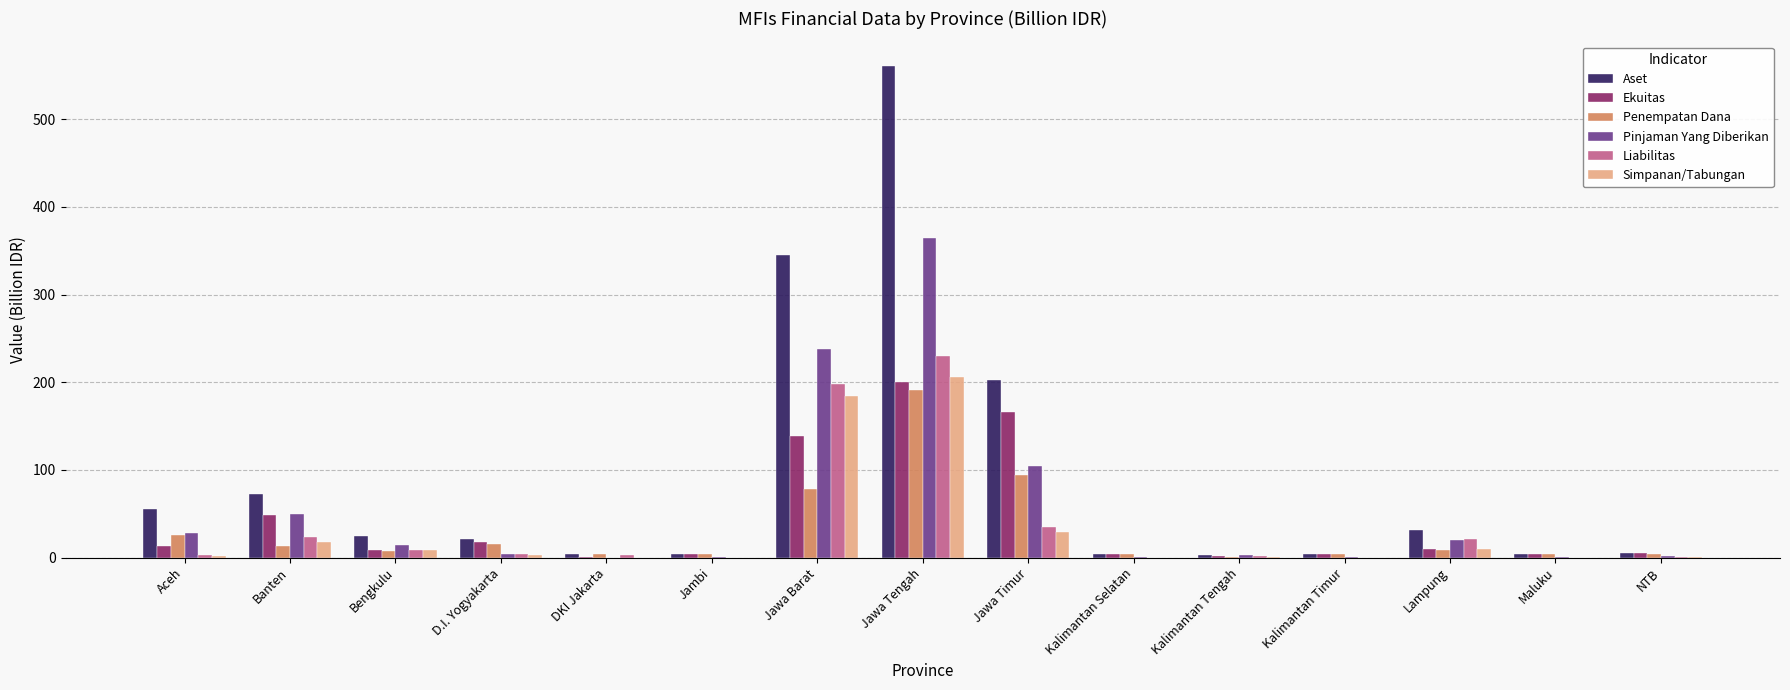

What are all the series names shown in the legend?

Aset, Ekuitas, Penempatan Dana, Pinjaman Yang Diberikan, Liabilitas, Simpanan/Tabungan